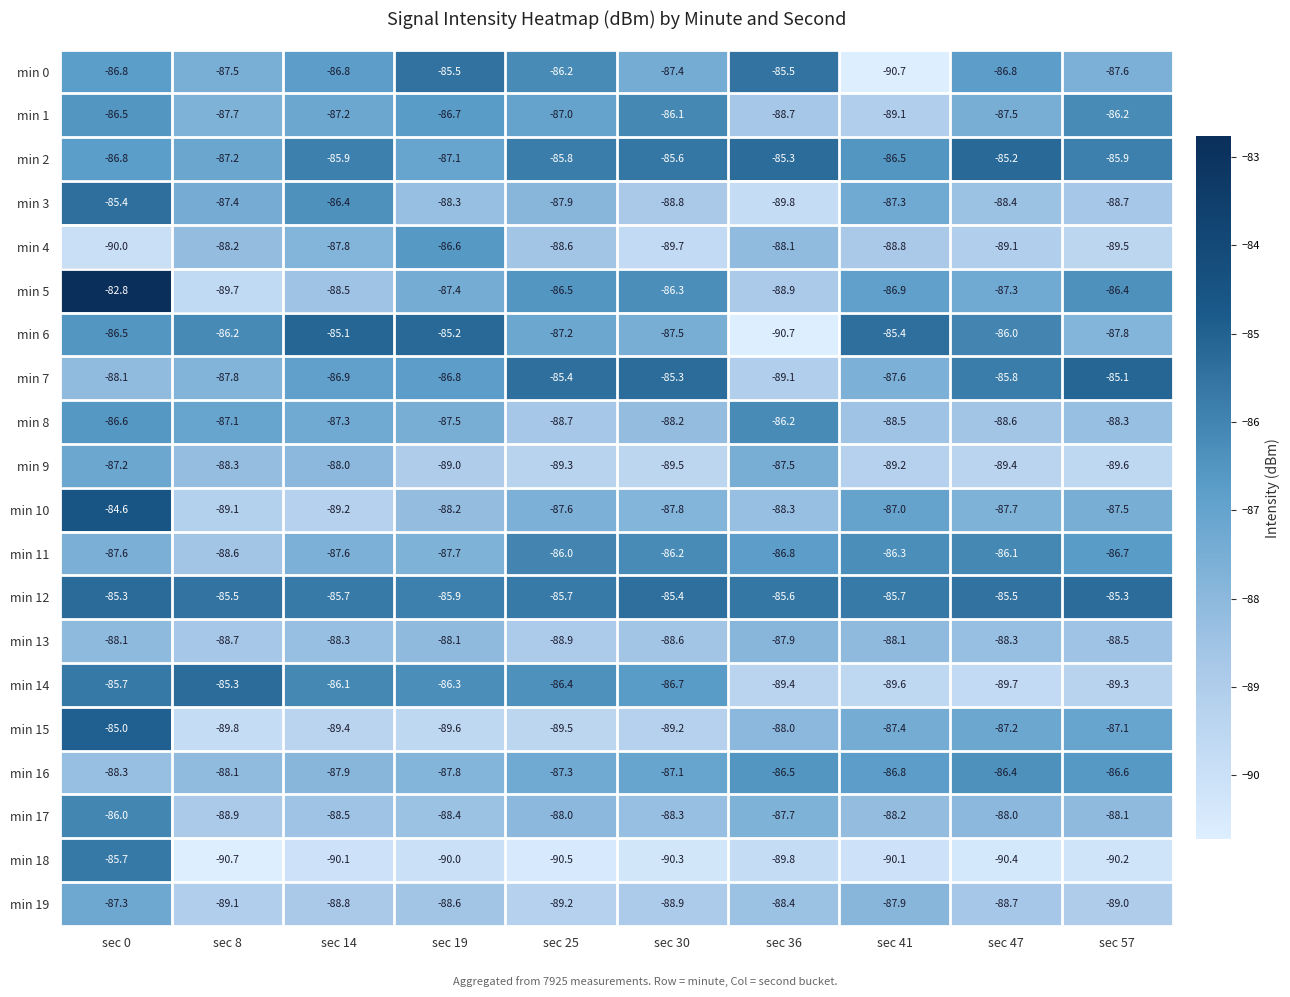

True or false: min 11 has a value of -54.6 at sec 57.

False